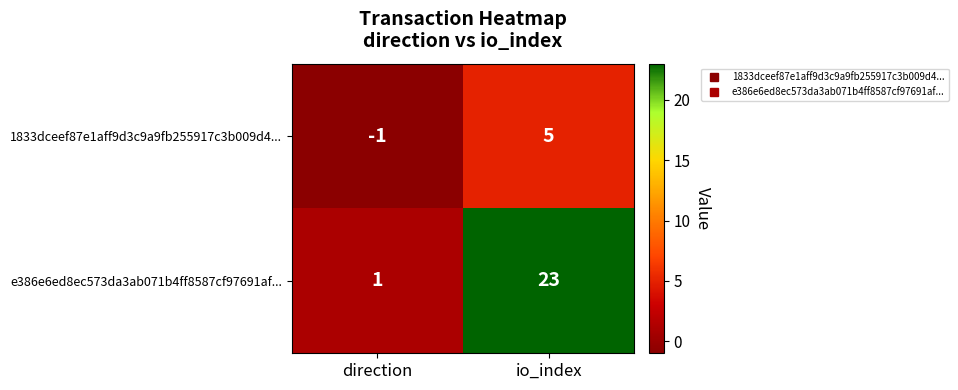

Which label corresponds to the smallest value in the chart?

direction